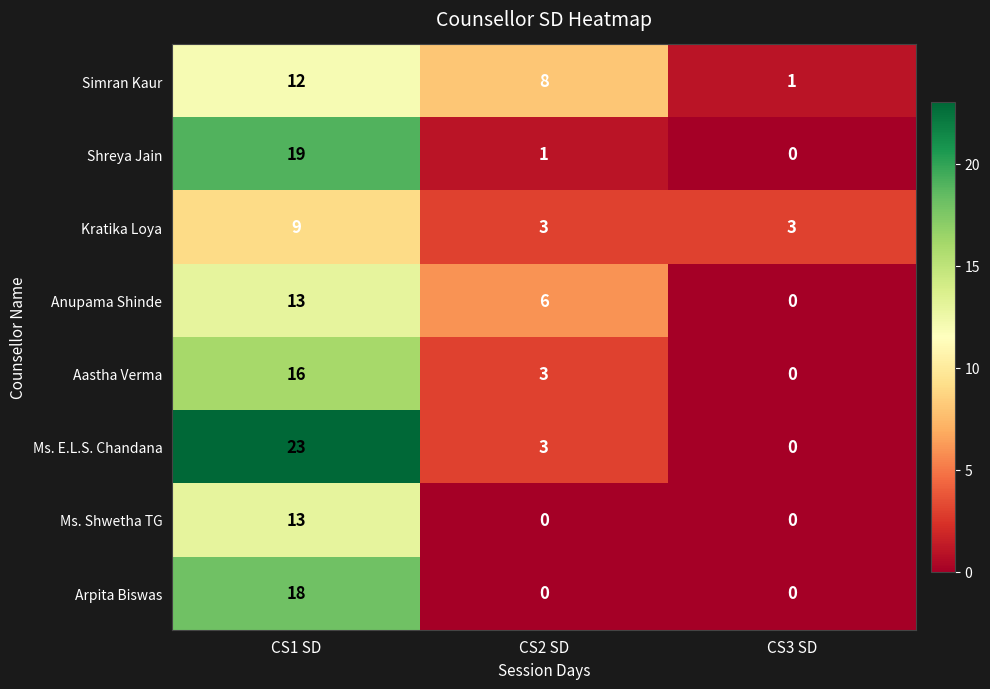

Reading right to left, extract all data points from this chart.

Simran Kaur: CS3 SD=1	CS2 SD=8	CS1 SD=12
Shreya Jain: CS3 SD=0	CS2 SD=1	CS1 SD=19
Kratika Loya: CS3 SD=3	CS2 SD=3	CS1 SD=9
Anupama Shinde: CS3 SD=0	CS2 SD=6	CS1 SD=13
Aastha Verma: CS3 SD=0	CS2 SD=3	CS1 SD=16
Ms. E.L.S. Chandana: CS3 SD=0	CS2 SD=3	CS1 SD=23
Ms. Shwetha TG: CS3 SD=0	CS2 SD=0	CS1 SD=13
Arpita Biswas: CS3 SD=0	CS2 SD=0	CS1 SD=18